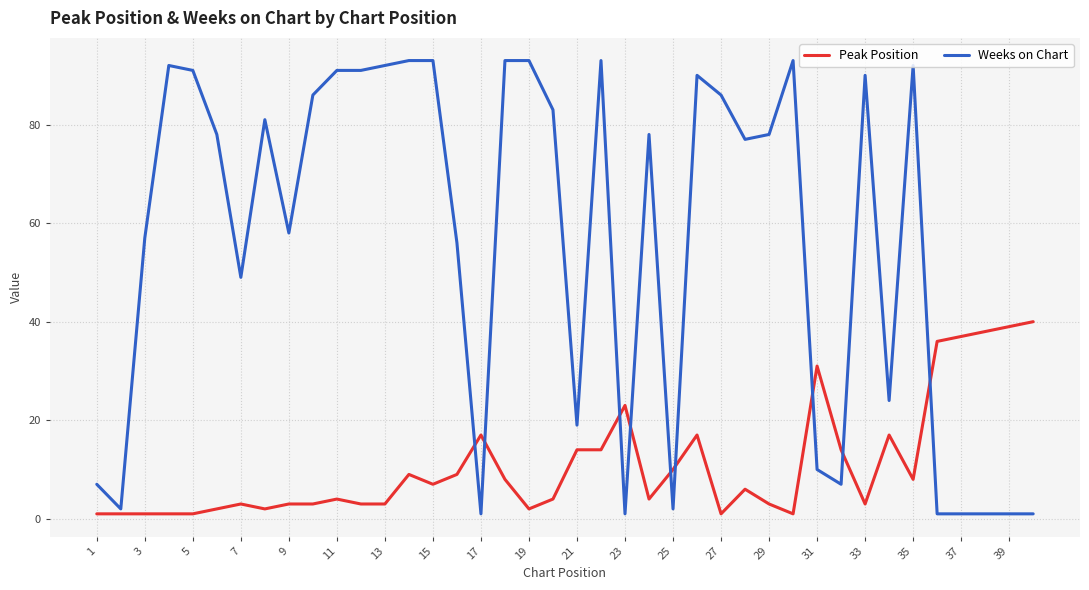

What is the difference between the maximum and minimum values in the Peak Position series?

39